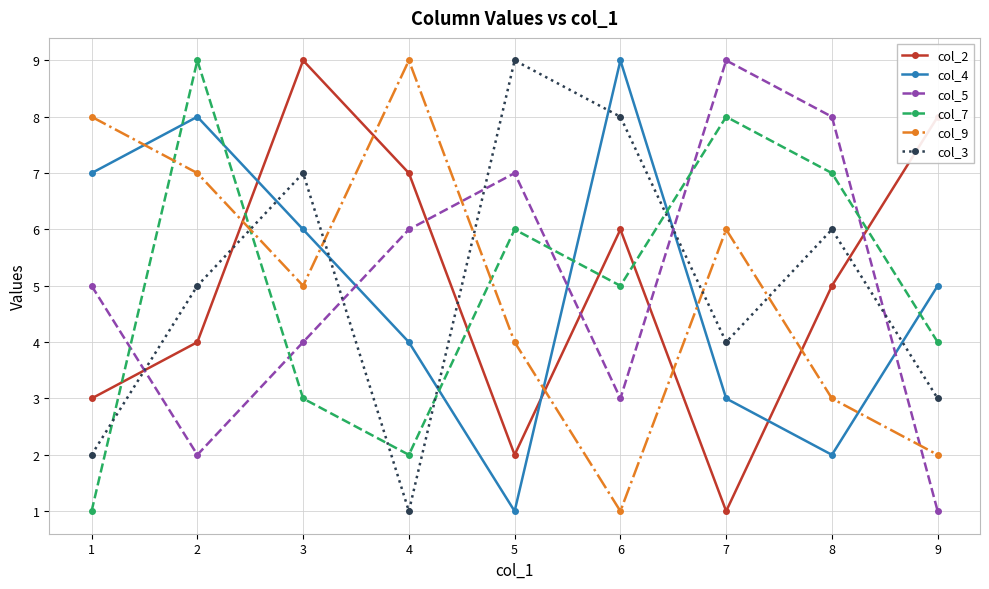

How many col_2 values are between 3 and 7?

5